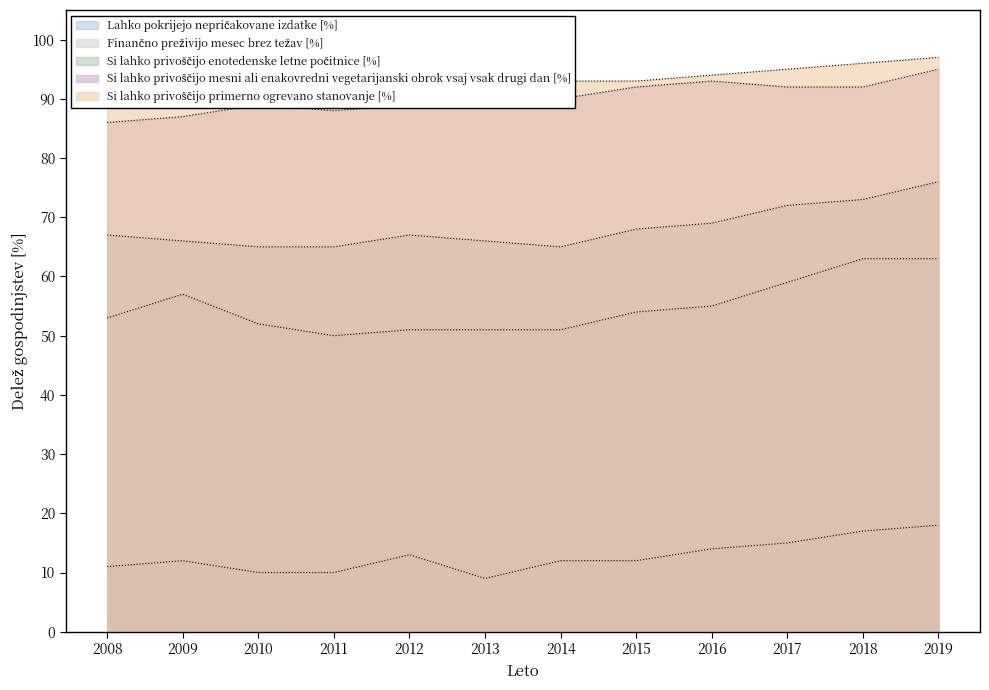

At which category is the sum across all series the highest?

2019